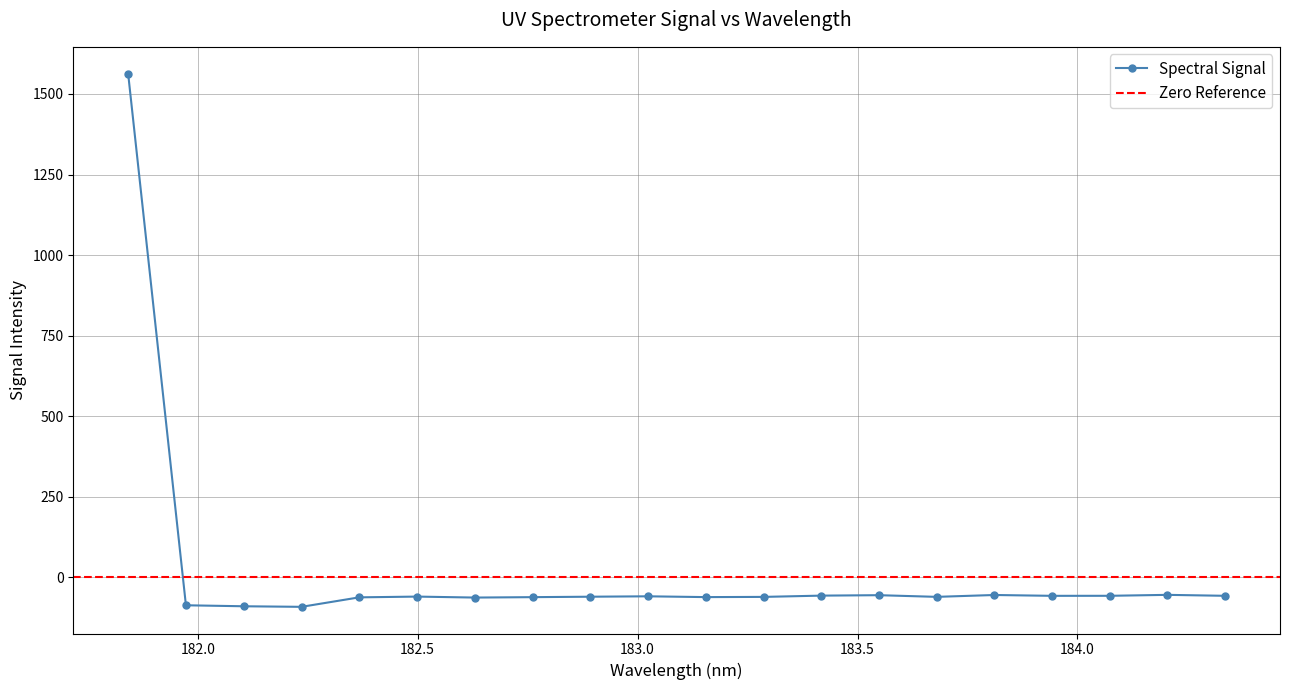

What is the value of the 2nd point from the left?

-86.3